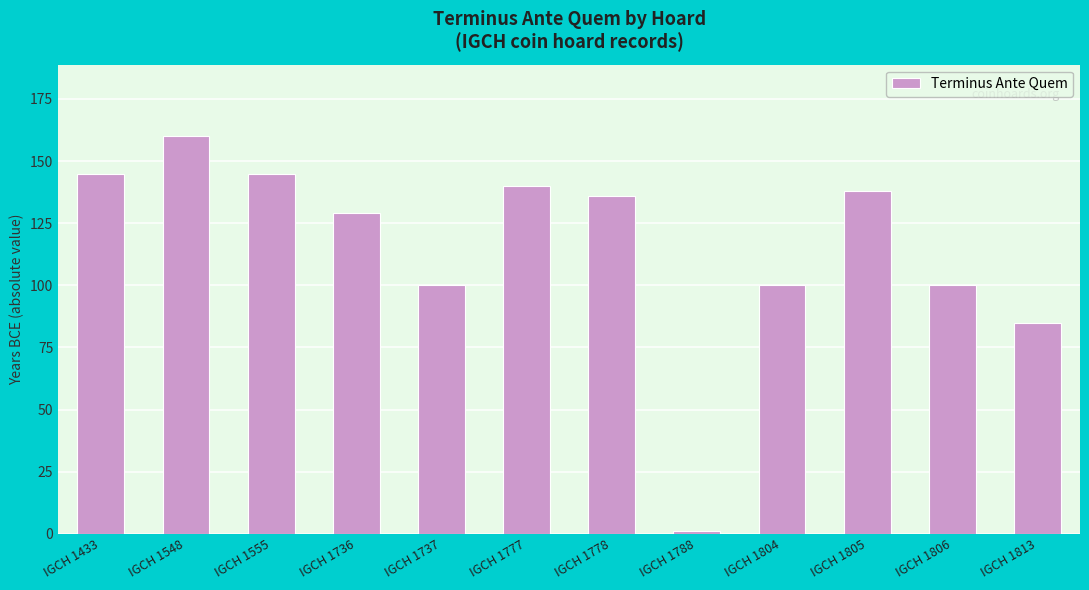

What is the sum of the values at IGCH 1548 and IGCH 1804?

260